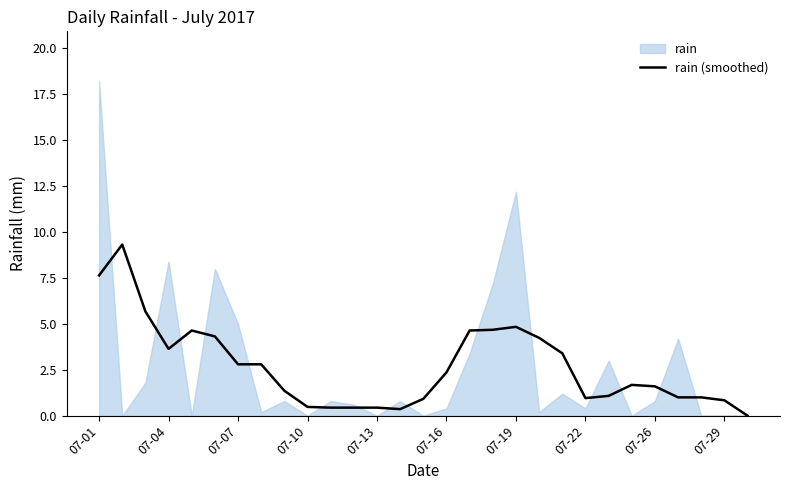

What is the value of the 2nd point from the left?

9.3